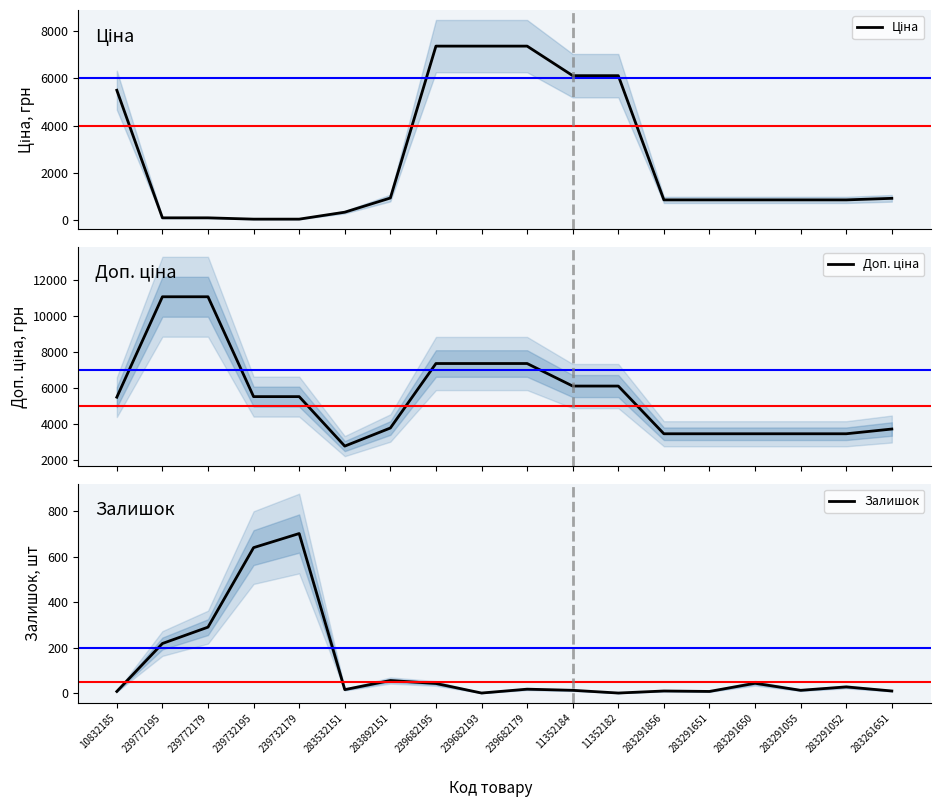

What position from the right is 283291856?

6